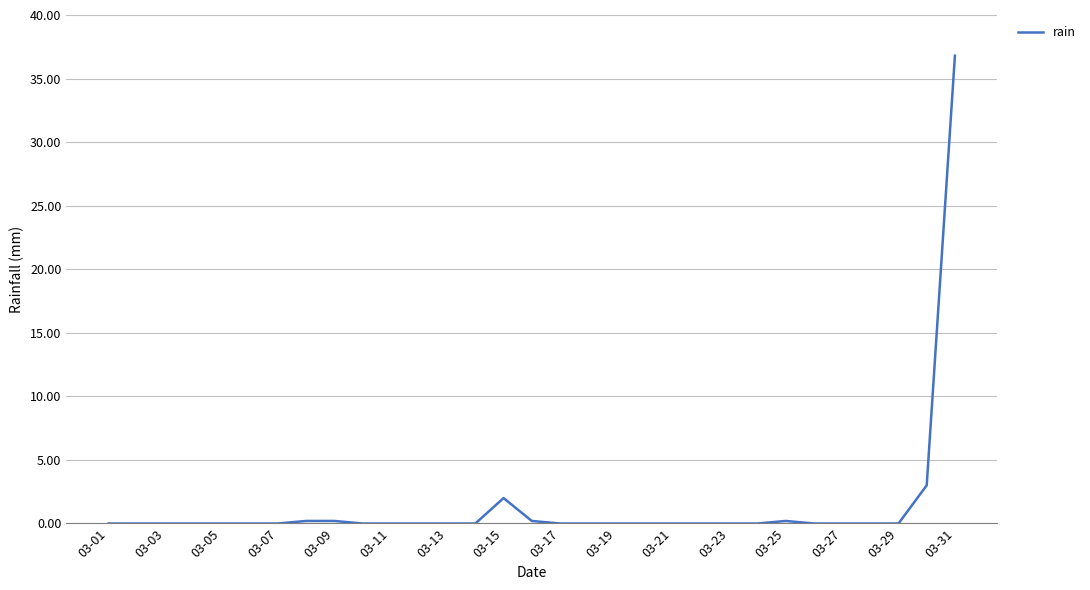

What is the difference between the maximum and minimum values?

36.8